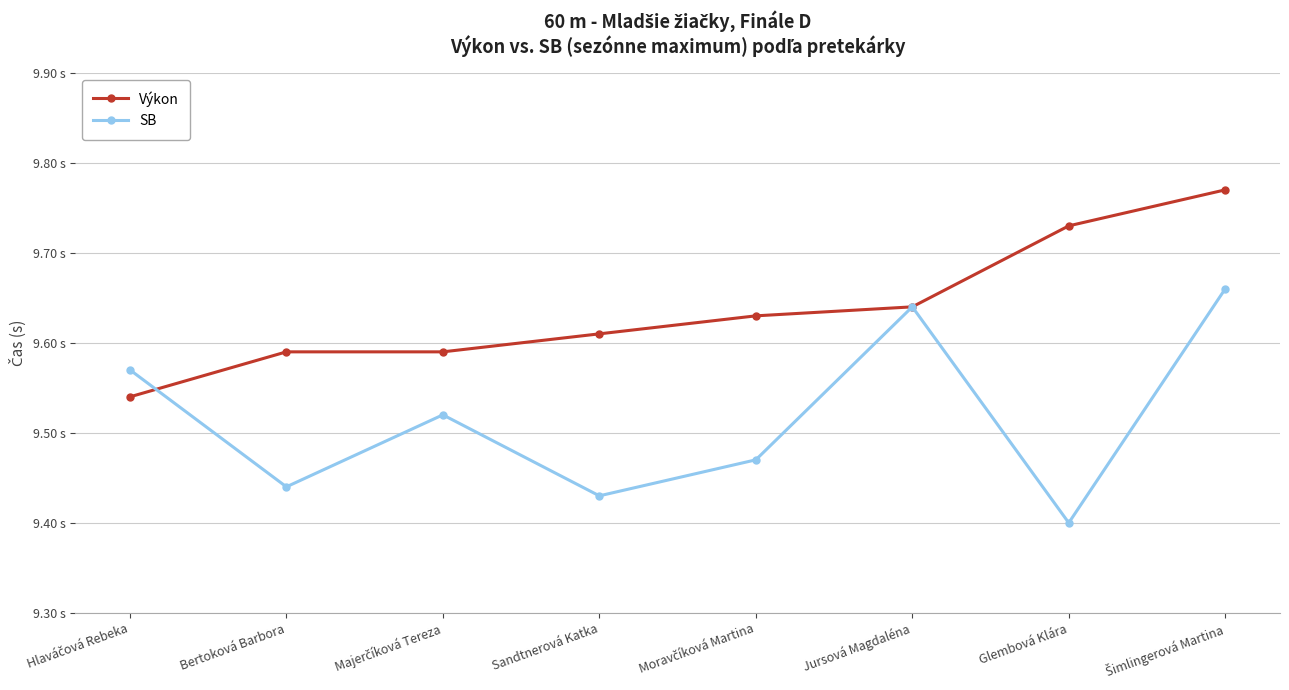

Is this an area chart (filled region under the line)?

No